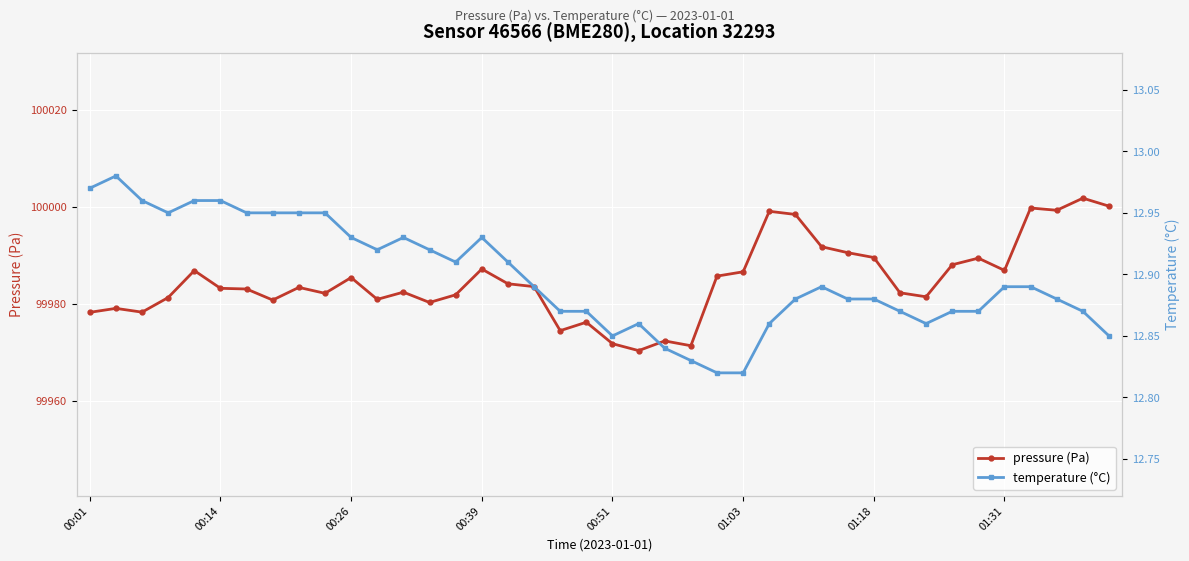

What is the highest value of the pressure (Pa) series?

100001.8